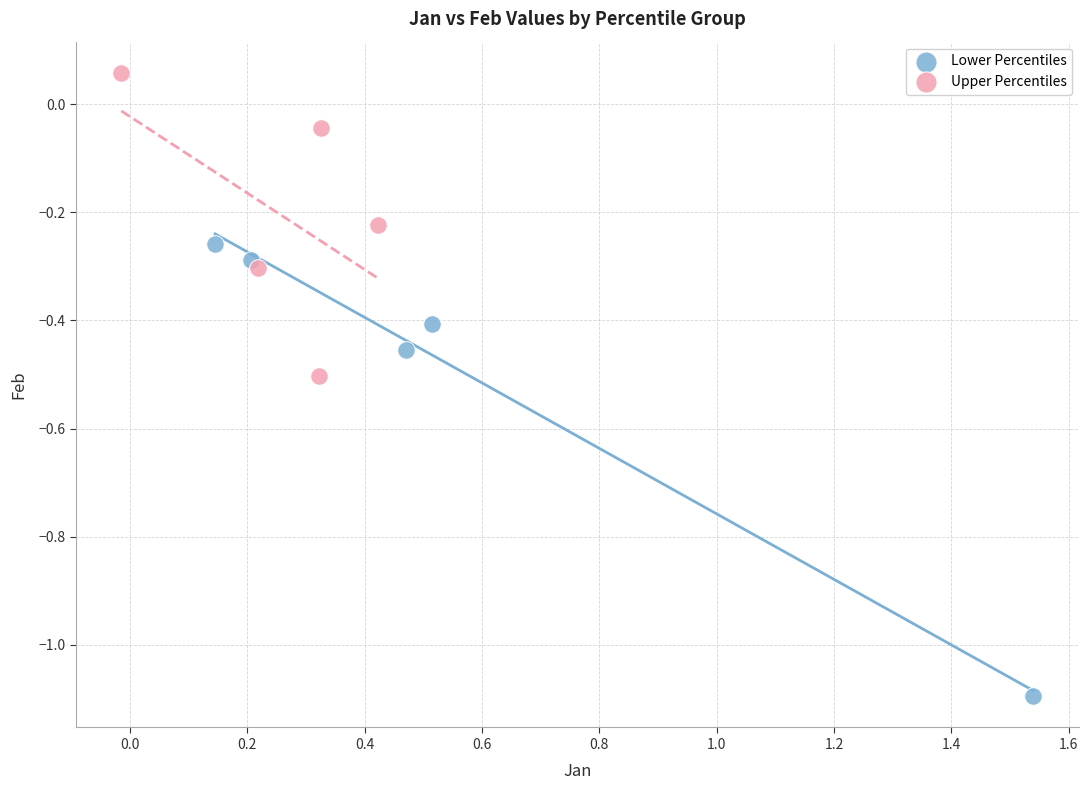

Which series contains the highest Y value?

Upper Percentiles